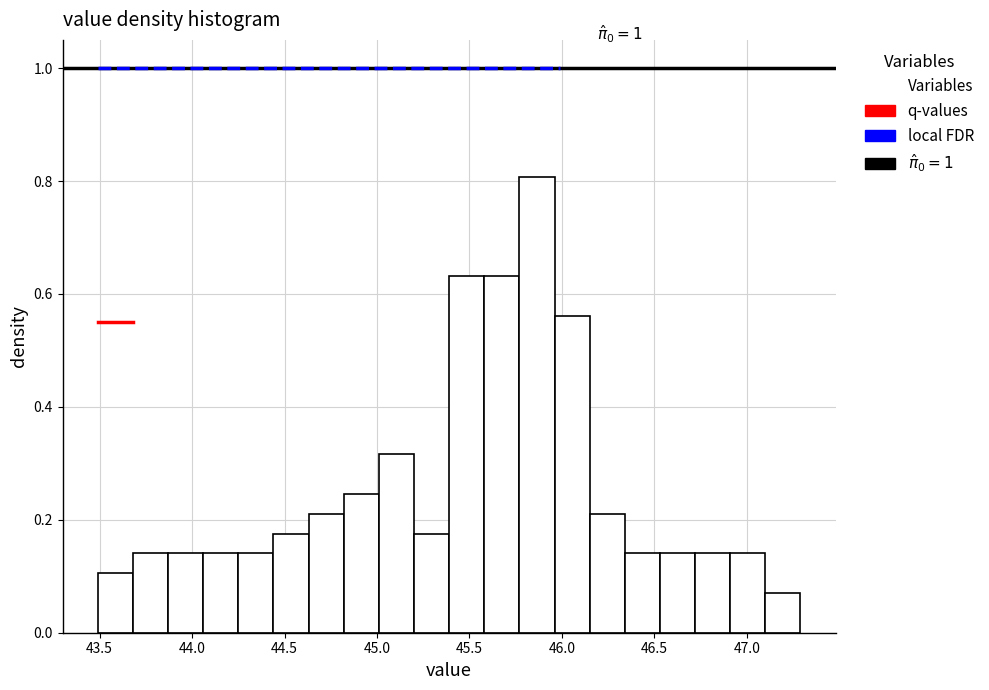

Read against the x-axis, roughly where is the centre of the tallest bar?

45.85